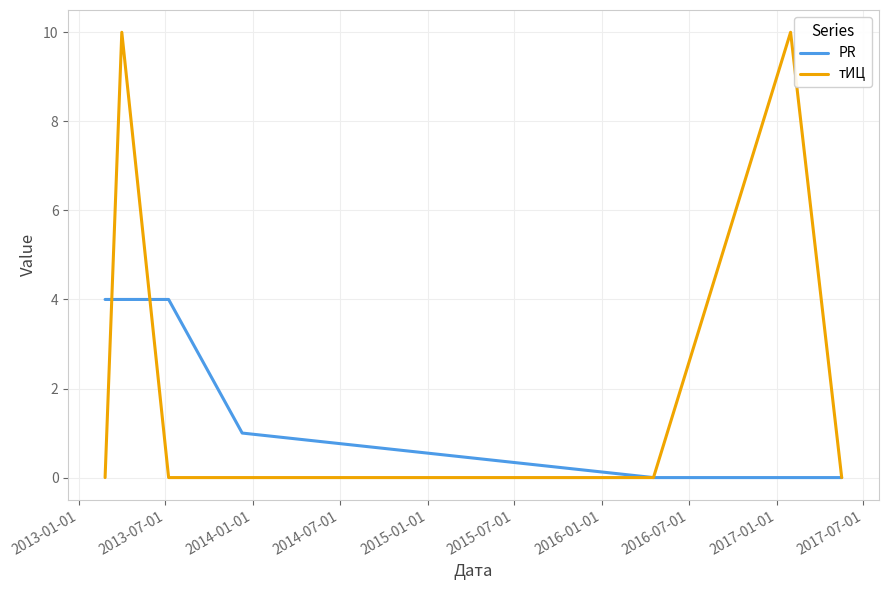

Which series has the largest total across all categories?

тИЦ